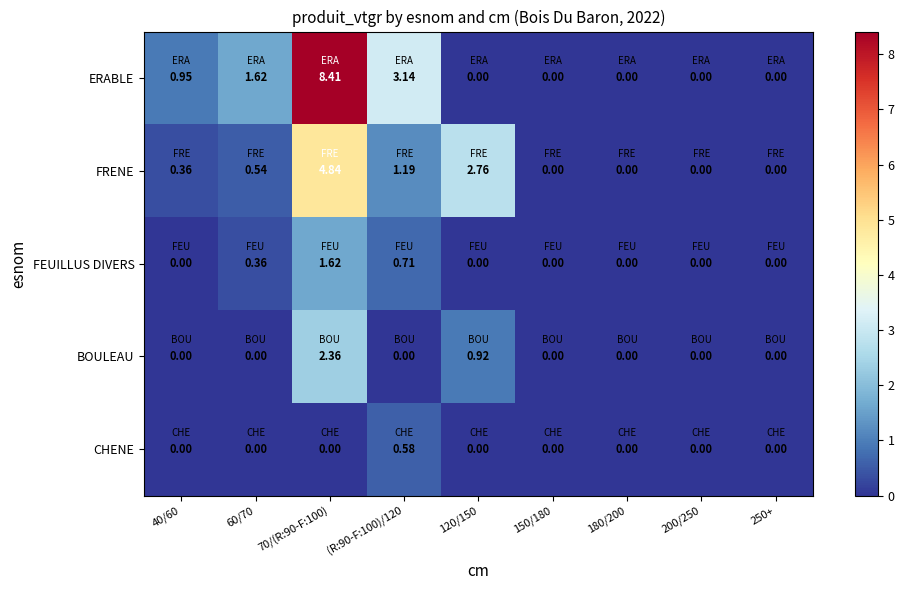

At 70/(R:90-F:100), list the series in order from smallest to largest.

CHENE, FEUILLUS DIVERS, BOULEAU, FRENE, ERABLE